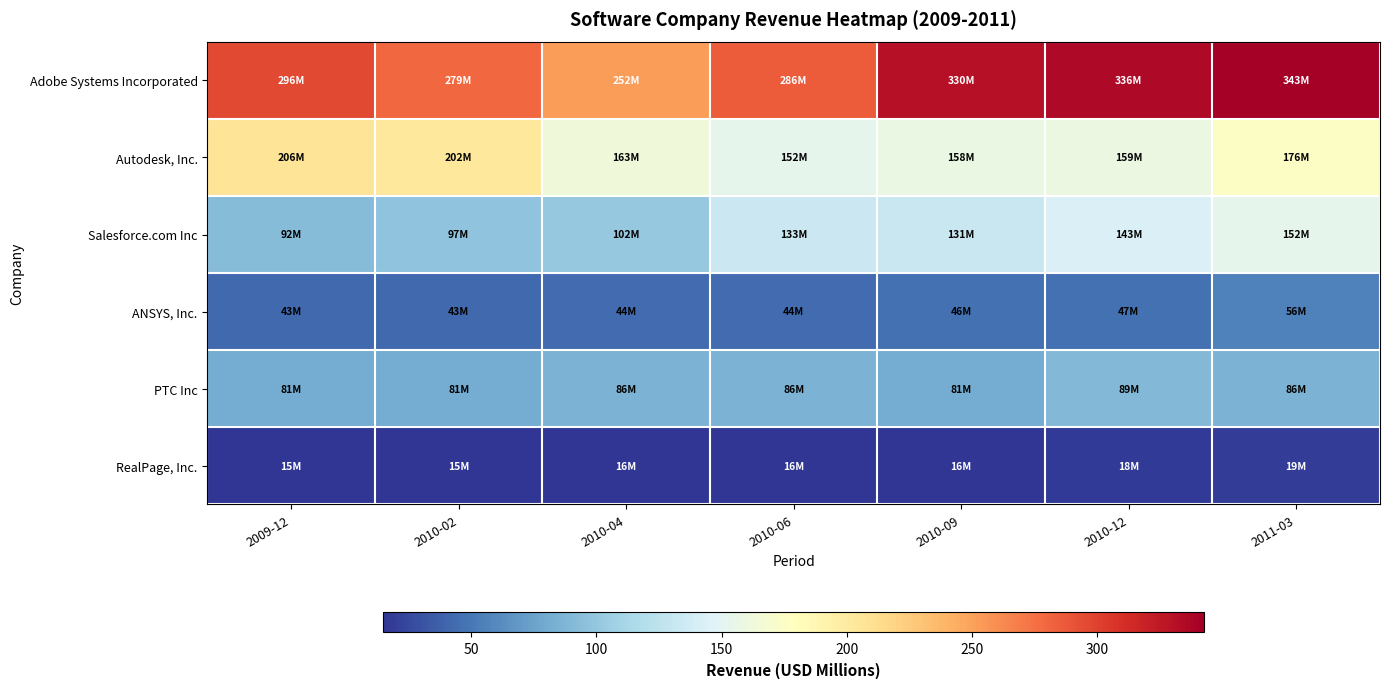

Reading left to right, transcribe all the data shown in this chart.

Adobe Systems Incorporated: 2009-12=295.8	2010-02=278.9	2010-04=252.4	2010-06=286.2	2010-09=330.1	2010-12=336.0	2011-03=342.6
Autodesk, Inc.: 2009-12=206.5	2010-02=202.4	2010-04=163.3	2010-06=152.0	2010-09=157.6	2010-12=158.9	2011-03=175.9
Salesforce.com Inc: 2009-12=92.2	2010-02=96.9	2010-04=101.6	2010-06=133.4	2010-09=131.5	2010-12=143.0	2011-03=152.3
ANSYS, Inc.: 2009-12=42.7	2010-02=42.7	2010-04=44.0	2010-06=44.0	2010-09=45.9	2010-12=46.6	2011-03=55.5
PTC Inc: 2009-12=80.8	2010-02=80.8	2010-04=86.1	2010-06=86.1	2010-09=81.0	2010-12=89.4	2011-03=86.1
RealPage, Inc.: 2009-12=14.9	2010-02=14.9	2010-04=16.0	2010-06=16.0	2010-09=16.0	2010-12=17.6	2011-03=19.2